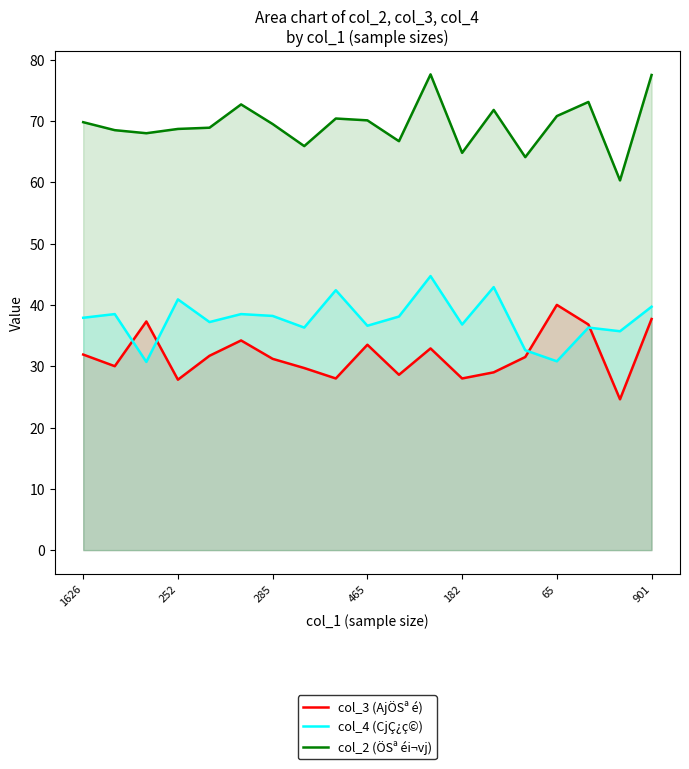

True or false: col_3 (AjÖSª é) and col_2 (ÖSª éi¬vj) intersect in this chart.

False